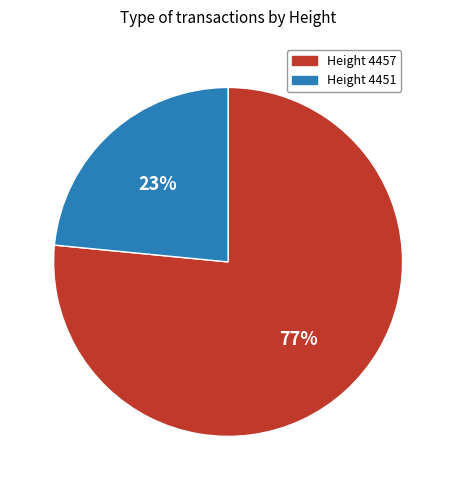

Combined, do Height 4451 and Height 4457 account for over 50%?

Yes